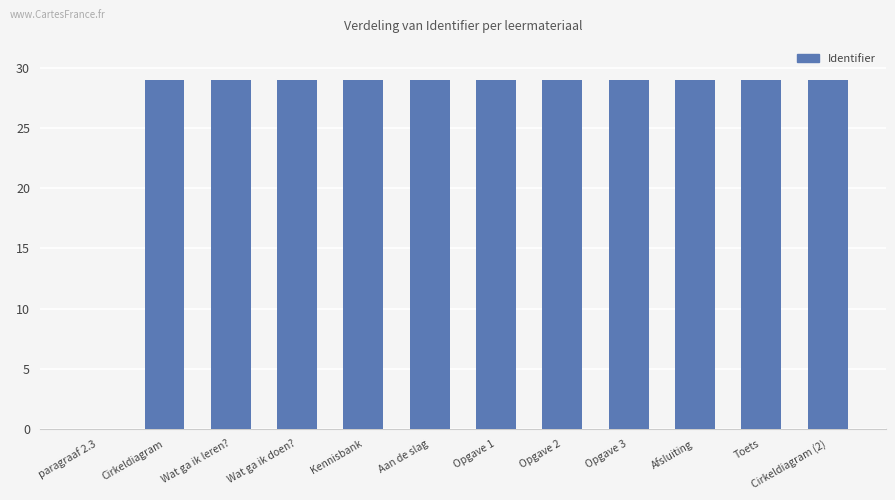

Between Kennisbank and paragraaf 2.3, which is larger?

Kennisbank